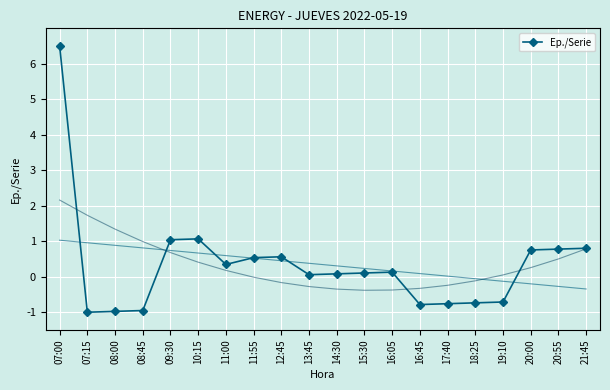

Rank the categories by value from lowest to highest.

07:15, 08:00, 08:45, 16:45, 17:40, 18:25, 19:10, 13:45, 14:30, 15:30, 16:05, 11:00, 11:55, 12:45, 20:00, 20:55, 21:45, 09:30, 10:15, 07:00